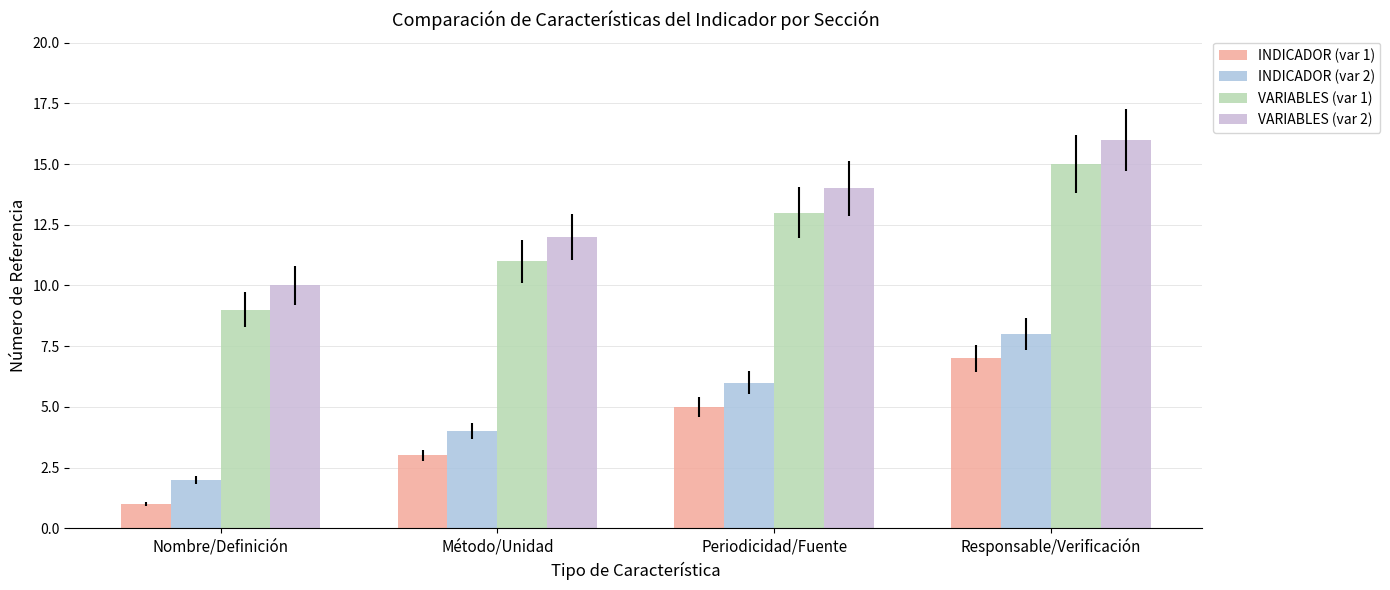

What is the average value of the INDICADOR (var 1) series?

4